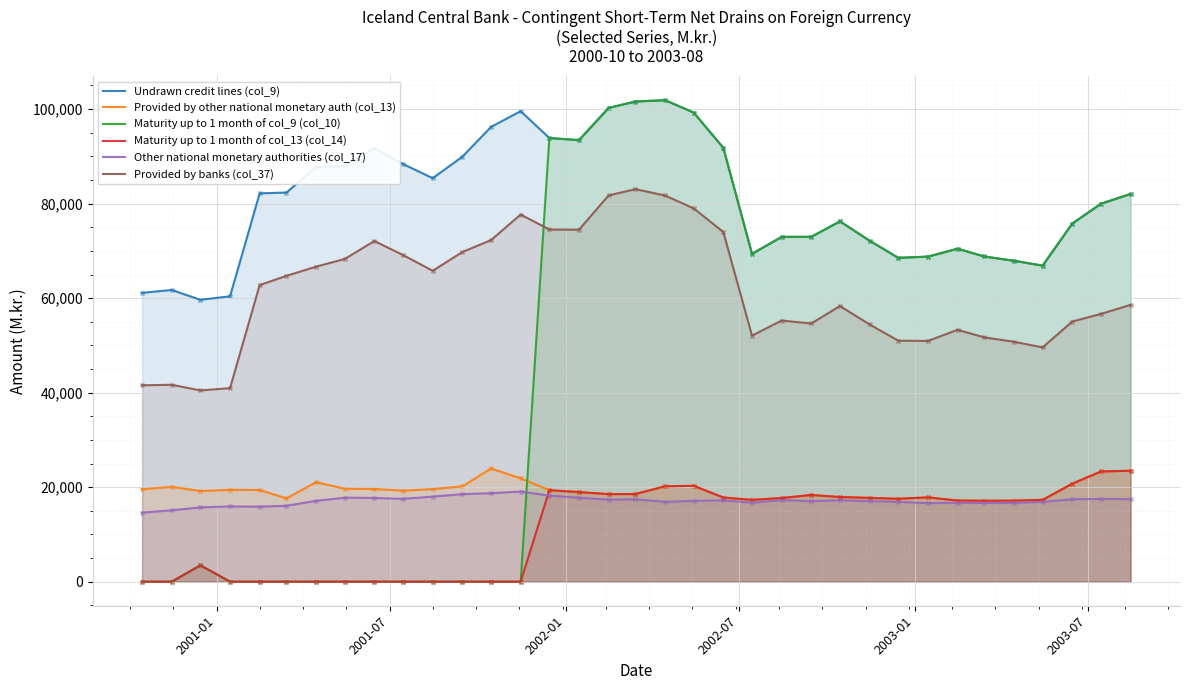

Which series contains the lowest Y value?

Maturity up to 1 month of col_9 (col_10)